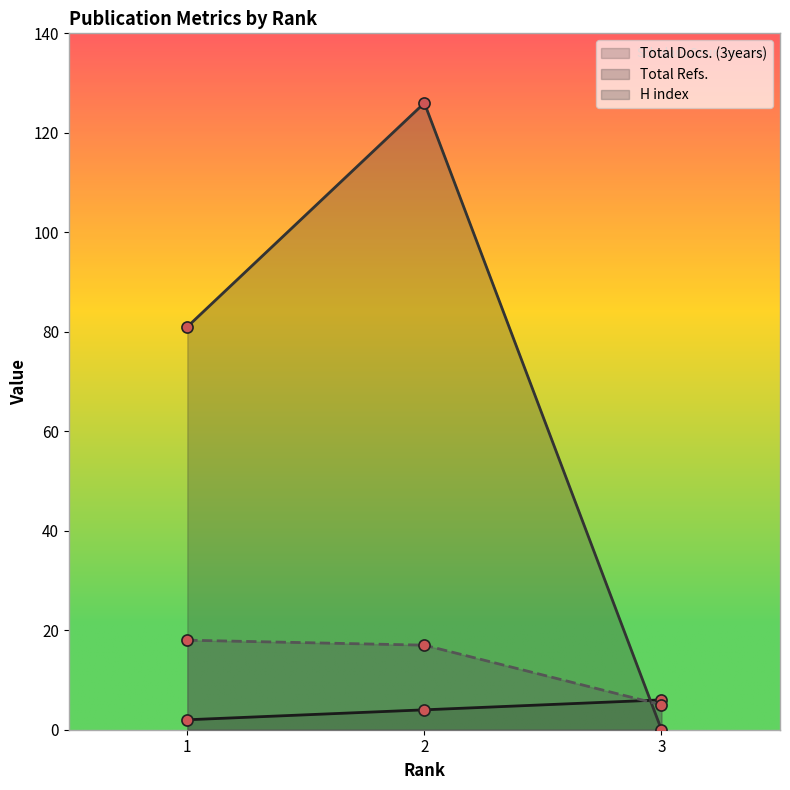

What is the difference between the second highest and minimum values in the Total Docs. (3years) series?

2